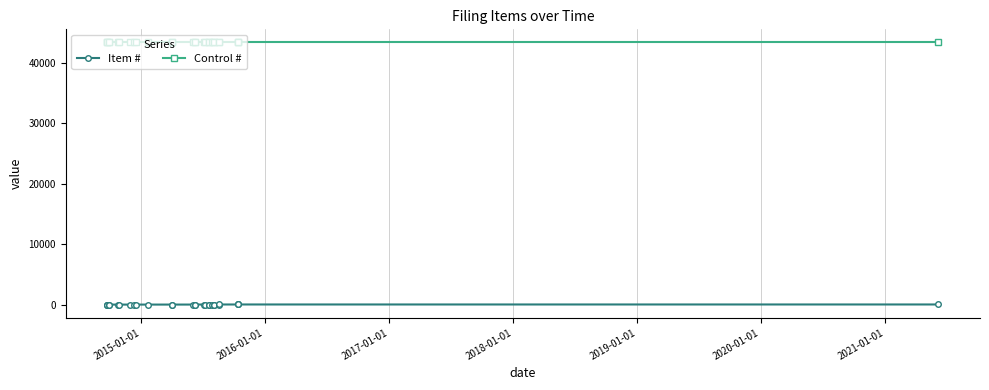

List the series in order of their peak value, lowest first.

Item #, Control #